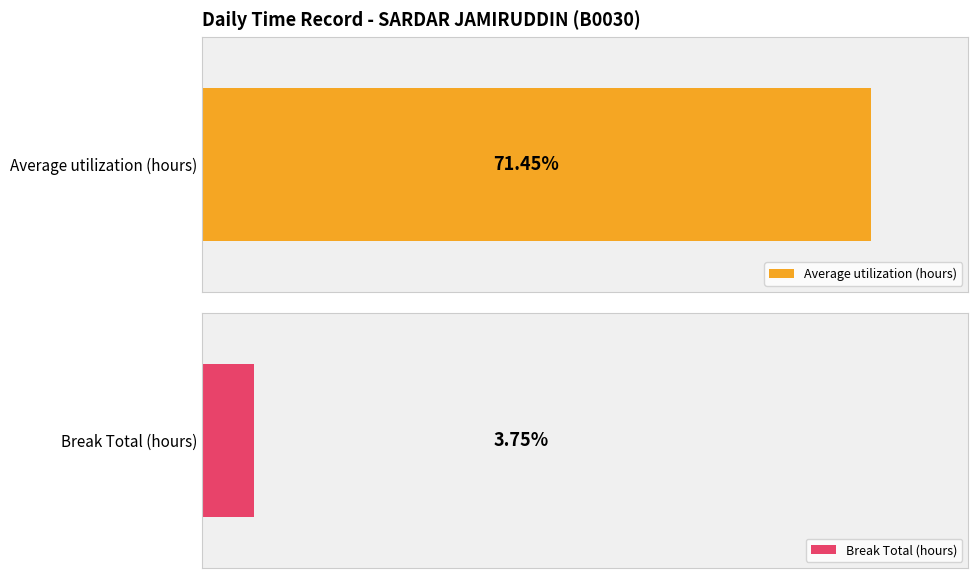

Is the value of Average utilization (hours) at 7 greater than the value of Break Total (hours) at 3?

Yes